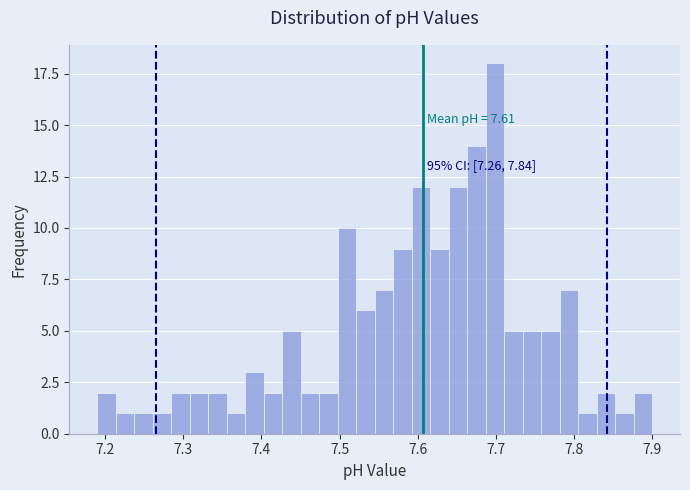

Read against the x-axis, roughly where is the centre of the tallest bar?

7.70